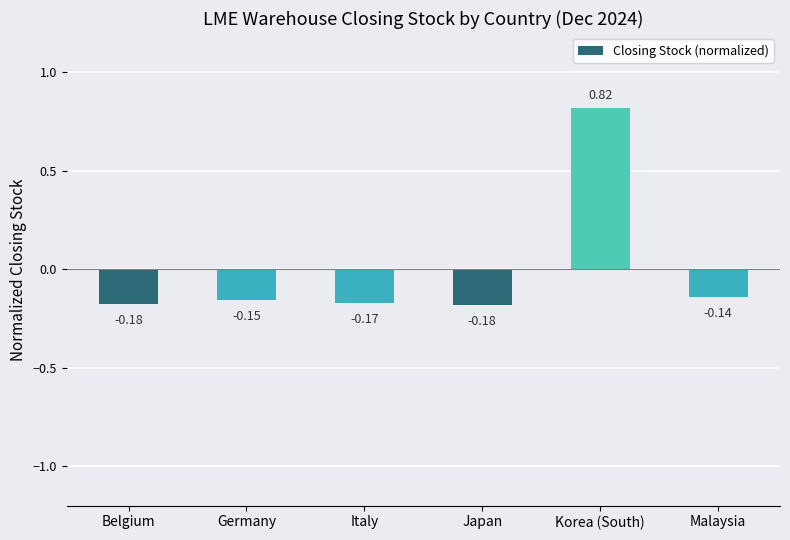

What is the change in value from Japan to Korea (South)?

+1.0